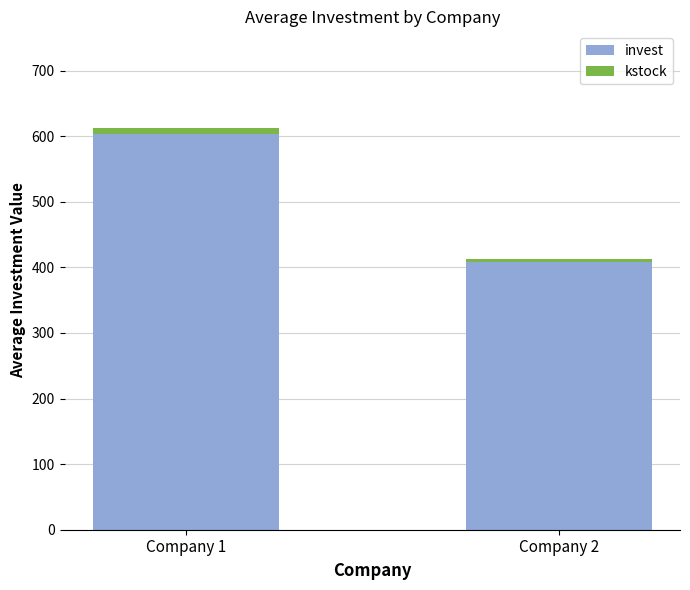

What are all the series names shown in the legend?

invest, kstock